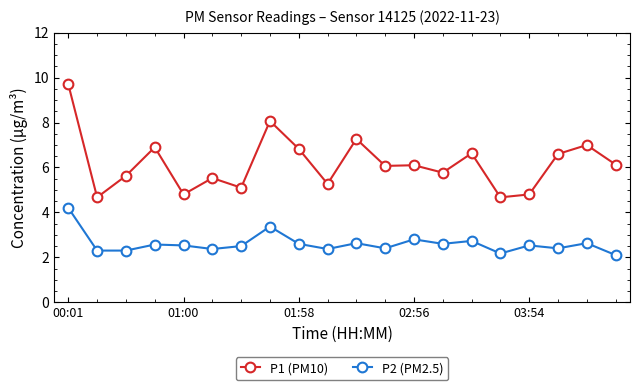

Rank the series by their maximum value, from lowest to highest.

P2 (PM2.5), P1 (PM10)